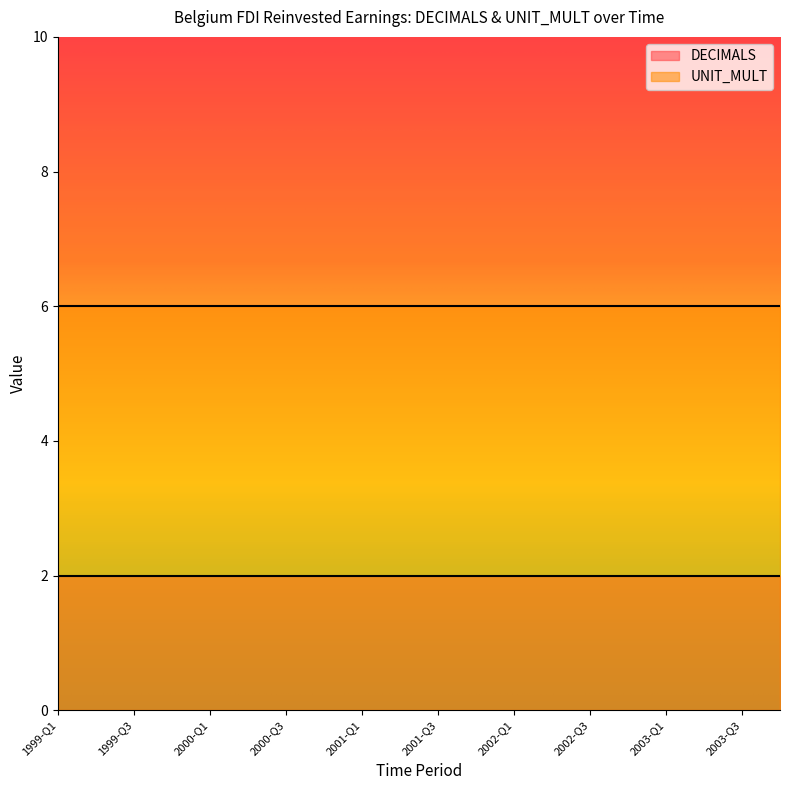

What is the minimum value shown in the chart?

2